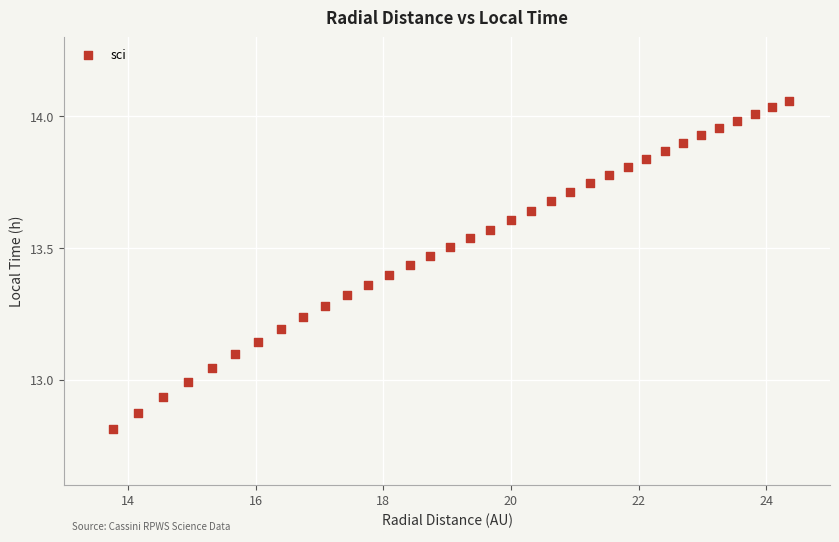

What is the range of Y values (max minus min)?

1.2